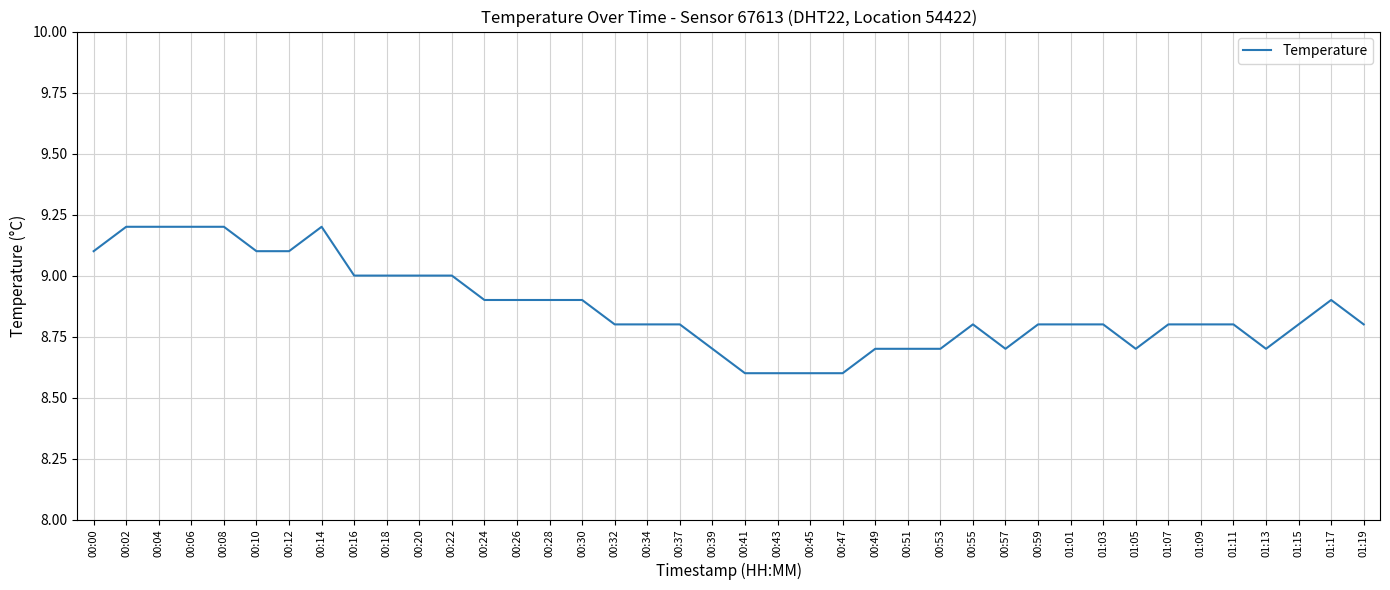

Is this an area chart (filled region under the line)?

No